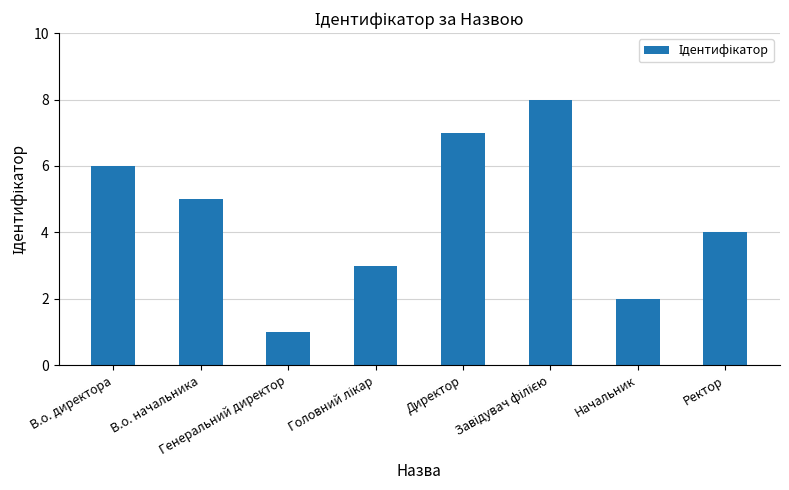

Does the chart contain any negative values?

No